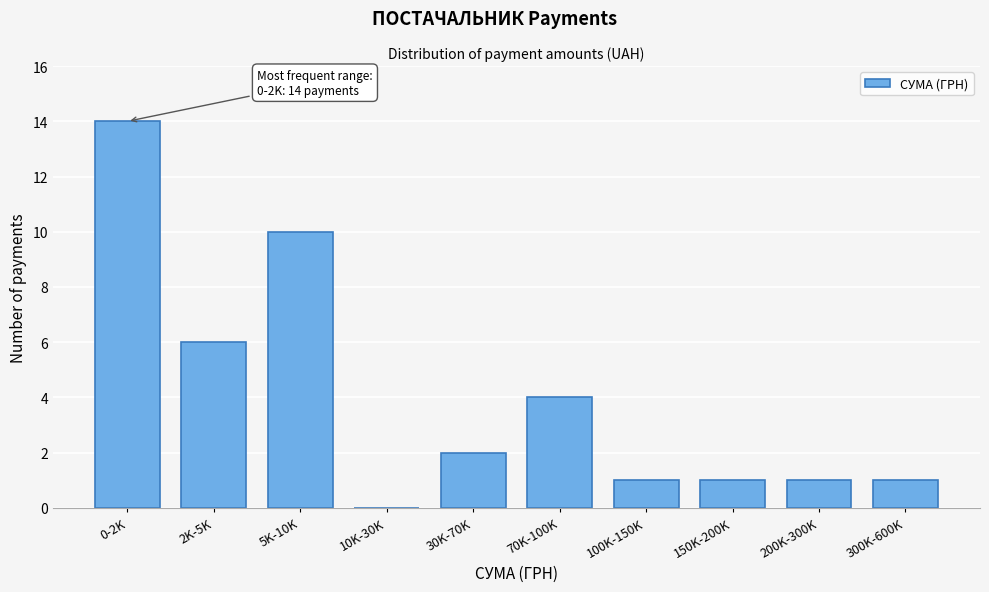

Reading left to right, what are all the values shown in this chart?

0-2K=14	2K-5K=6	5K-10K=10	10K-30K=0	30K-70K=2	70K-100K=4	100K-150K=1	150K-200K=1	200K-300K=1	300K-600K=1